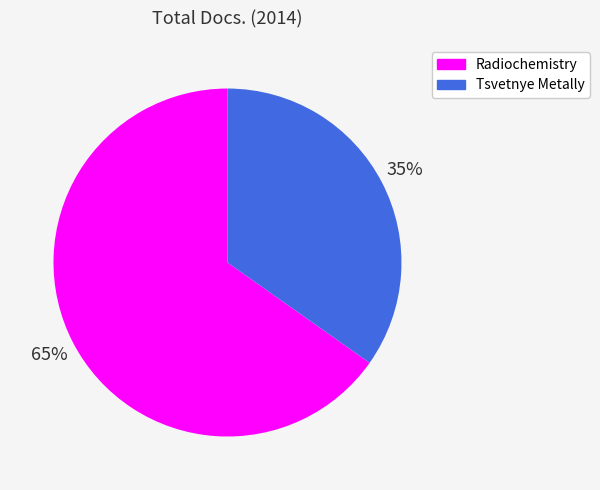

Rank the categories by value from highest to lowest.

Radiochemistry, Tsvetnye Metally